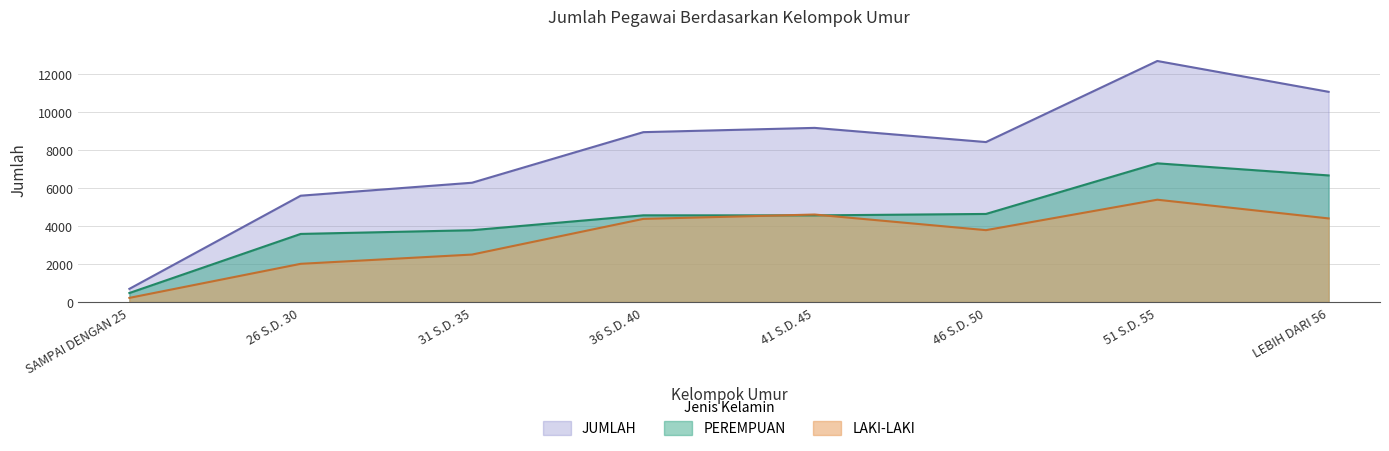

What is the total value across all series at 46 S.D. 50?

16834